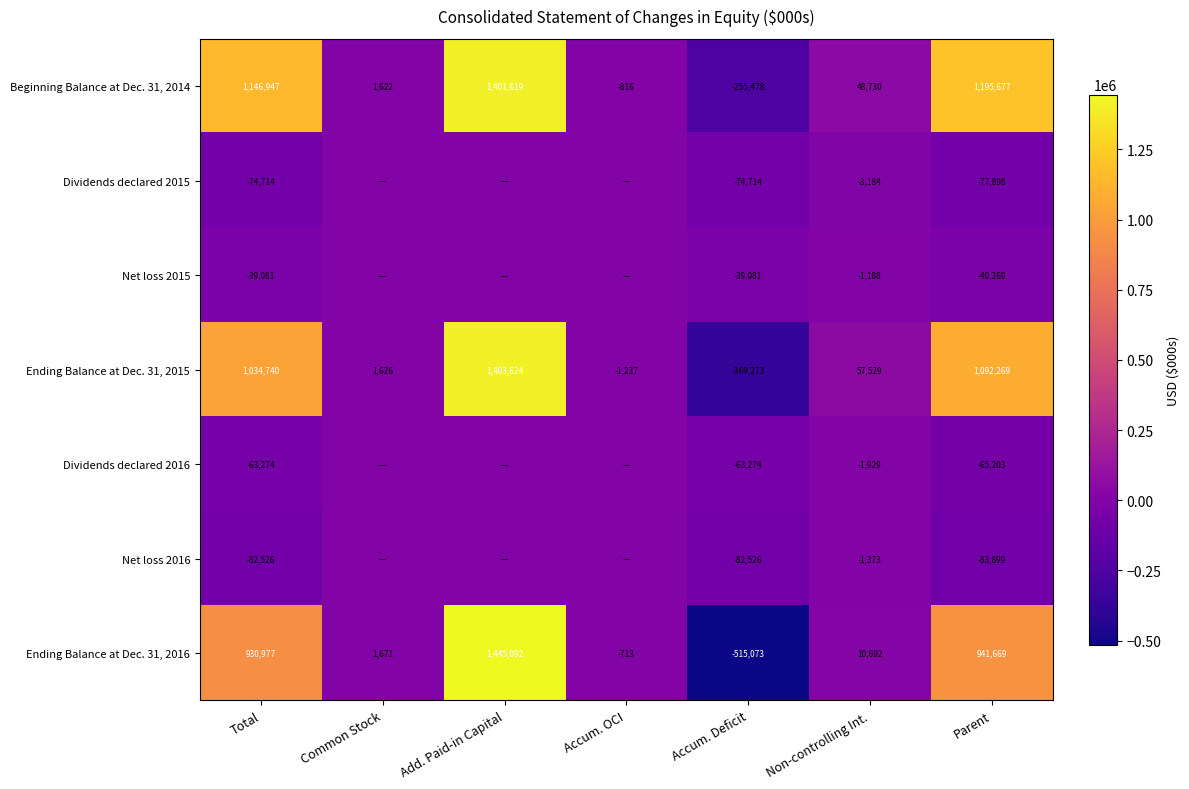

Between Total and Parent, which series saw the biggest shift?

Ending Balance at Dec. 31, 2015